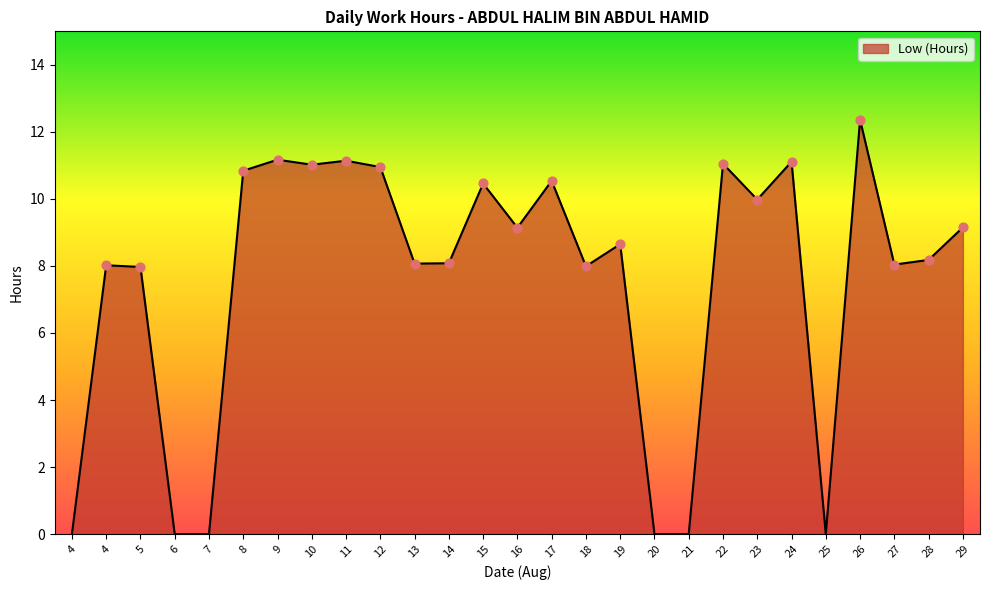

How many lines are shown in the chart?

1